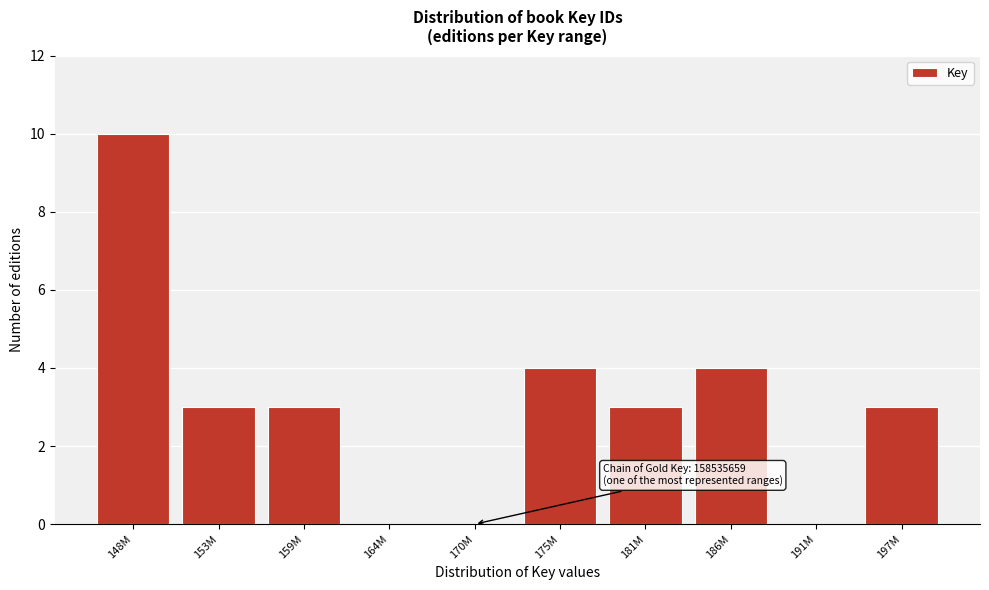

Reading right to left, transcribe all the data shown in this chart.

197M=3	191M=0	186M=4	181M=3	175M=4	170M=0	164M=0	159M=3	153M=3	148M=10